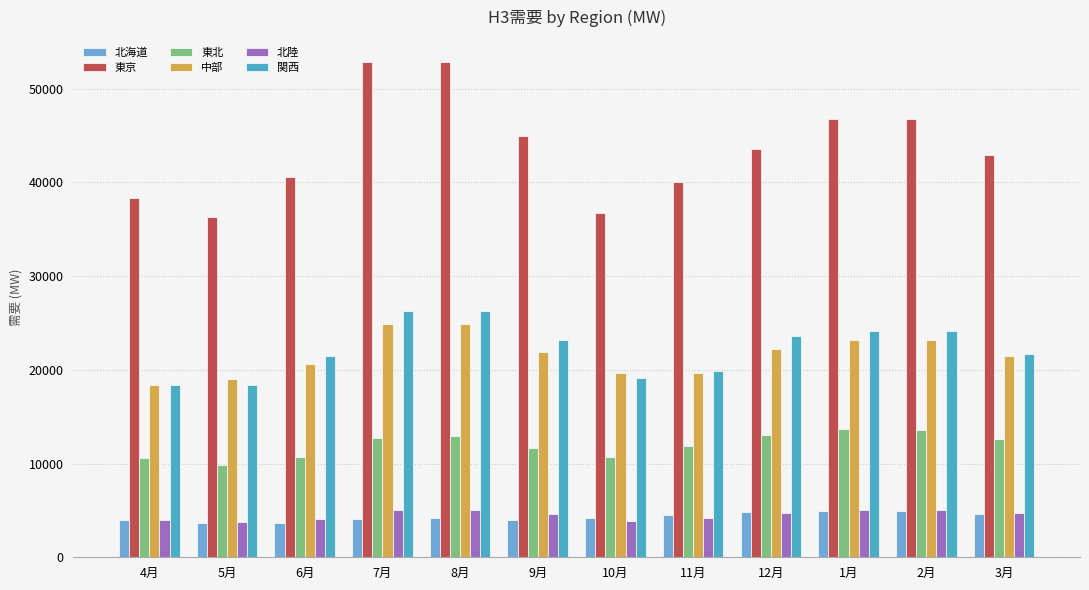

How many series are shown in this chart?

6